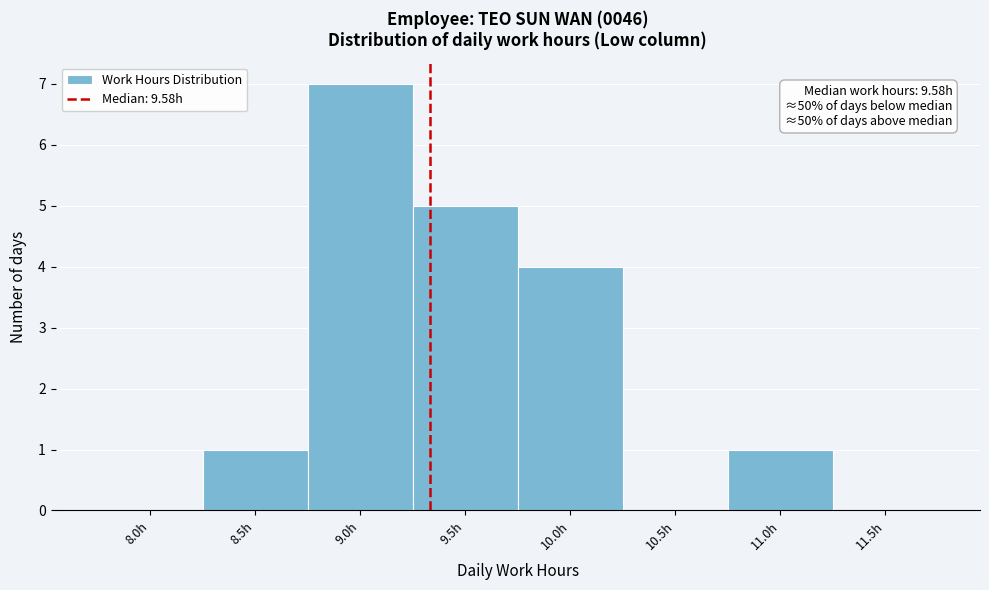

Reading left to right, what are all the values shown in this chart?

8.0h=0	8.5h=1	9.0h=7	9.5h=5	10.0h=4	10.5h=0	11.0h=1	11.5h=0